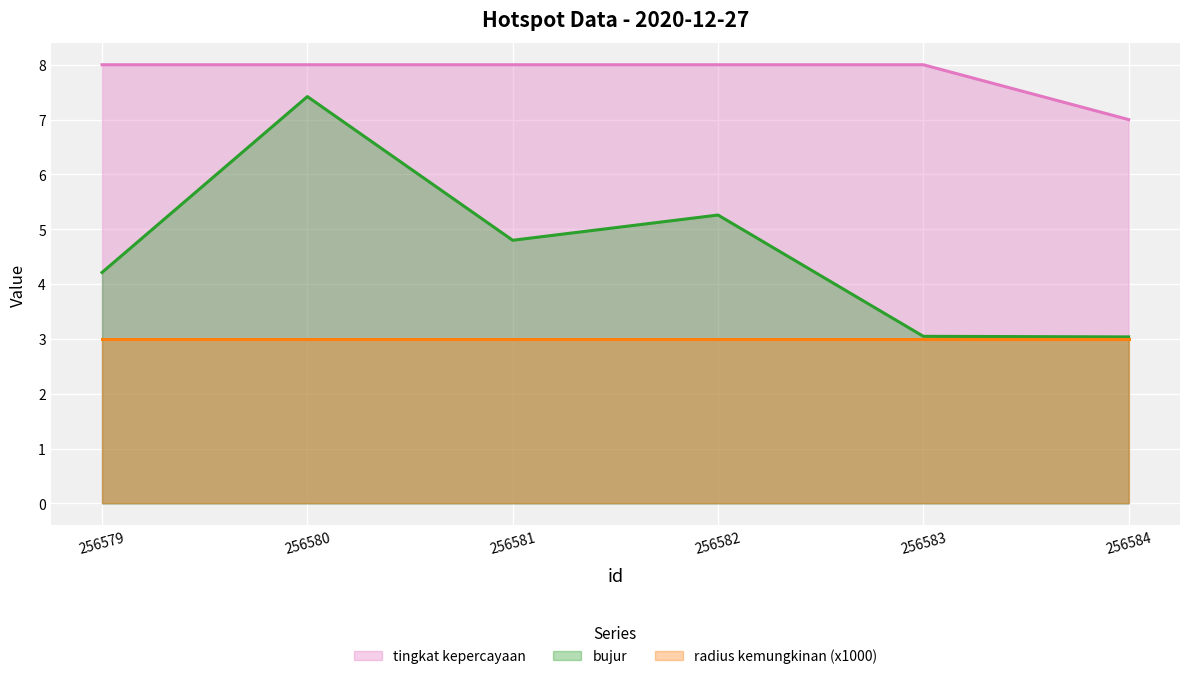

Which series has the widest spread of values?

bujur